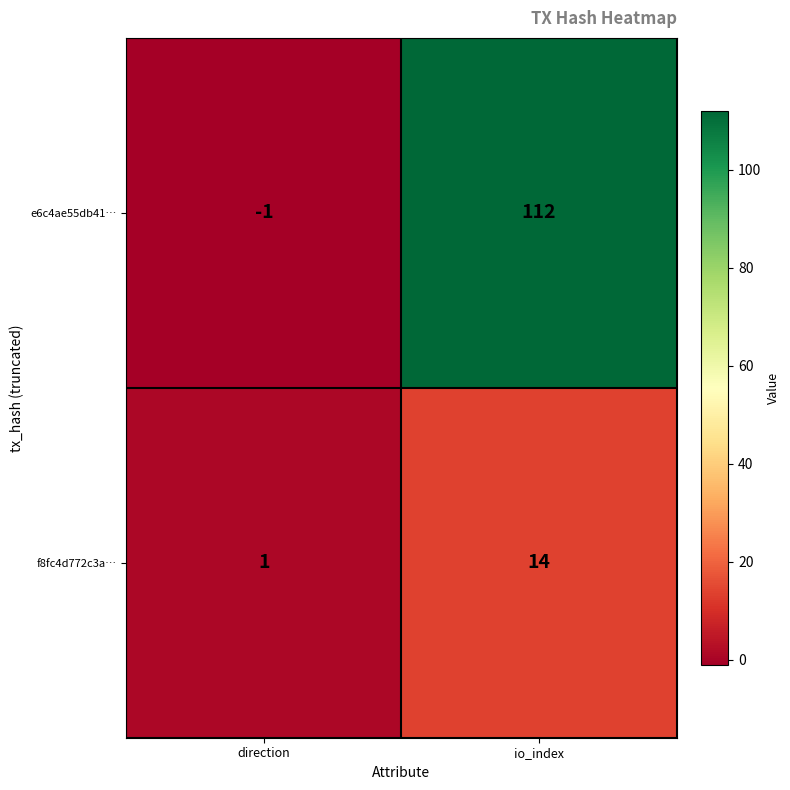

What is the sum of the f8fc4d772c3a… values at io_index and direction?

15